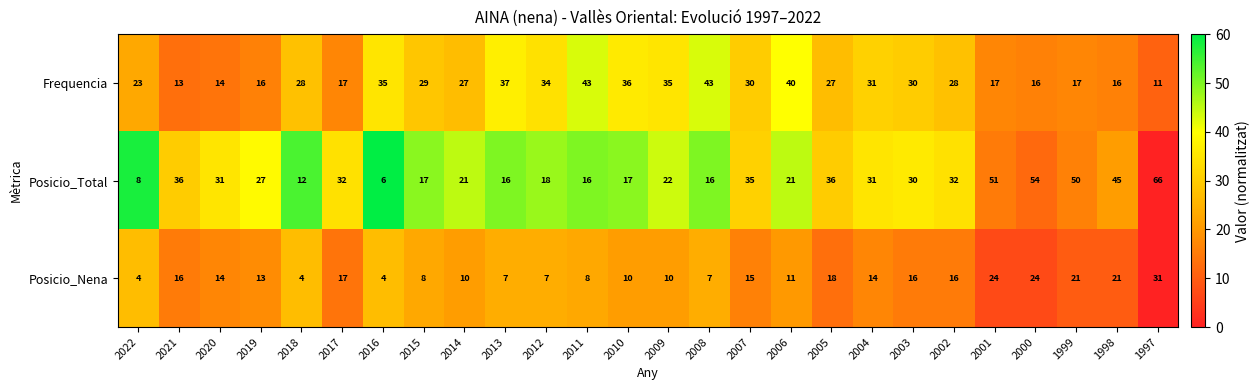

Which series has the largest total across all categories?

Posicio_Total